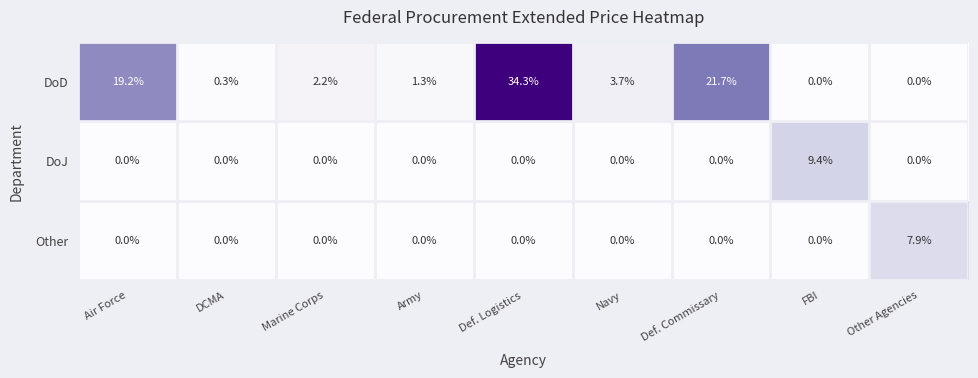

Reading left to right, extract all data points from this chart.

DoD: Air Force=19.2	DCMA=0.3	Marine Corps=2.2	Army=1.3	Def. Logistics=34.3	Navy=3.7	Def. Commissary=21.7	FBI=0.0	Other Agencies=0.0
DoJ: Air Force=0.0	DCMA=0.0	Marine Corps=0.0	Army=0.0	Def. Logistics=0.0	Navy=0.0	Def. Commissary=0.0	FBI=9.4	Other Agencies=0.0
Other: Air Force=0.0	DCMA=0.0	Marine Corps=0.0	Army=0.0	Def. Logistics=0.0	Navy=0.0	Def. Commissary=0.0	FBI=0.0	Other Agencies=7.9